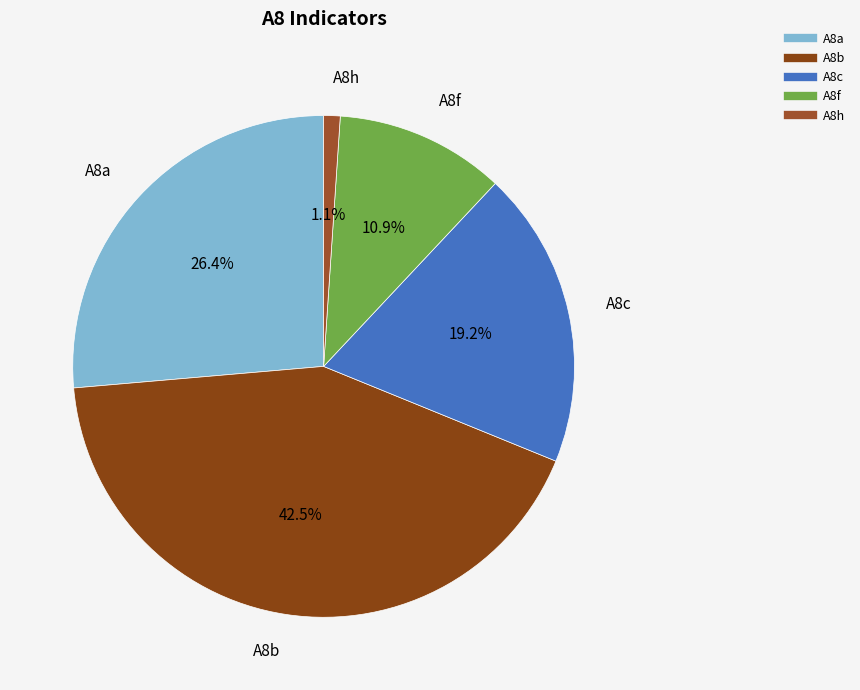

To the nearest percent, what is the difference between the largest and smallest slice percentages?

41%